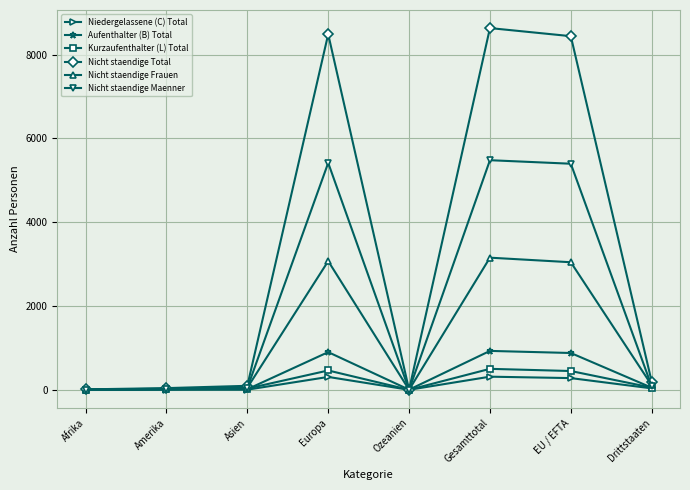

Rank the series by their maximum value, from lowest to highest.

Niedergelassene (C) Total, Kurzaufenthalter (L) Total, Aufenthalter (B) Total, Nicht staendige Frauen, Nicht staendige Maenner, Nicht staendige Total